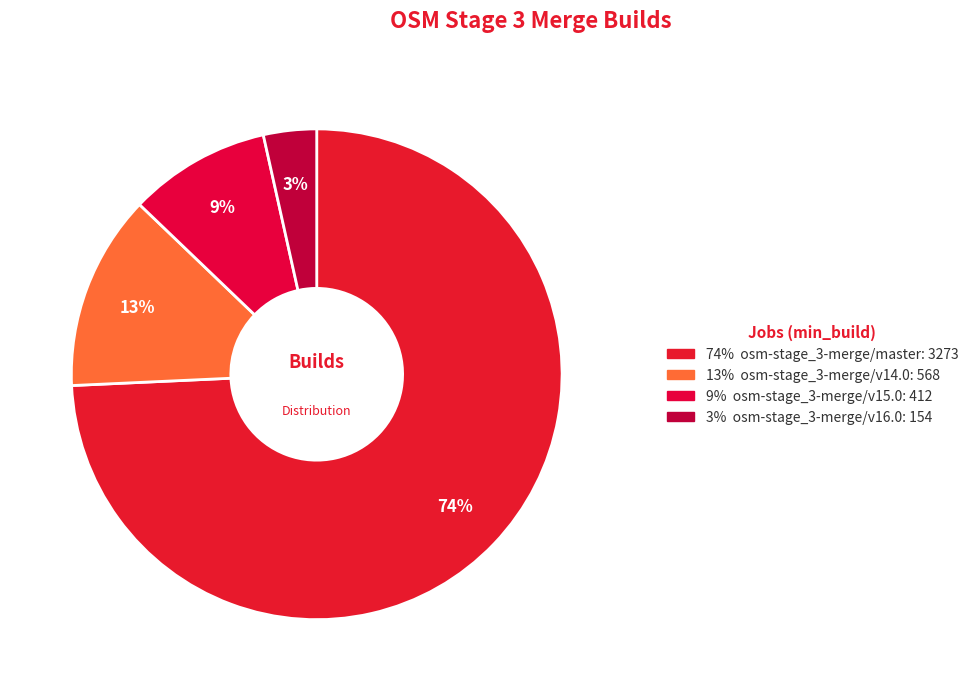

How many slices are in this pie chart?

4